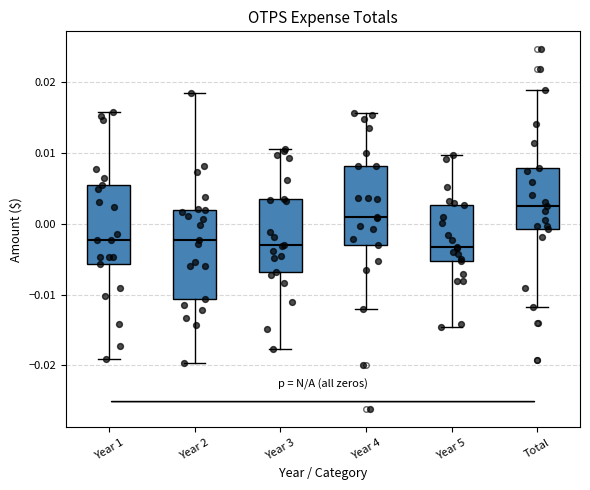

Comparing the boxes themselves (not the whiskers), which one is the tallest?

Year 2